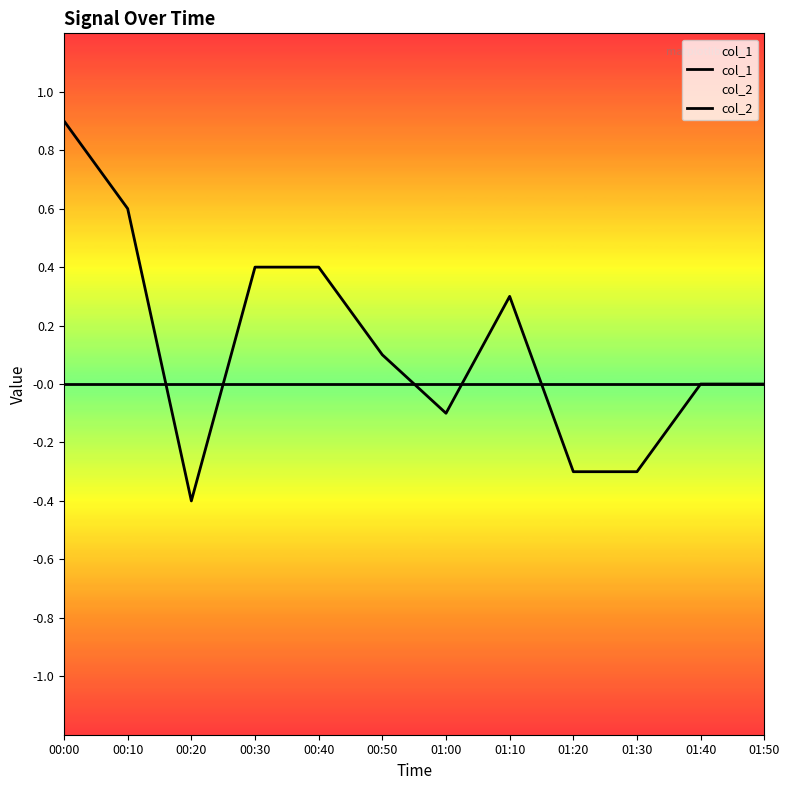

At how many categories does at least one series exceed 0?

6